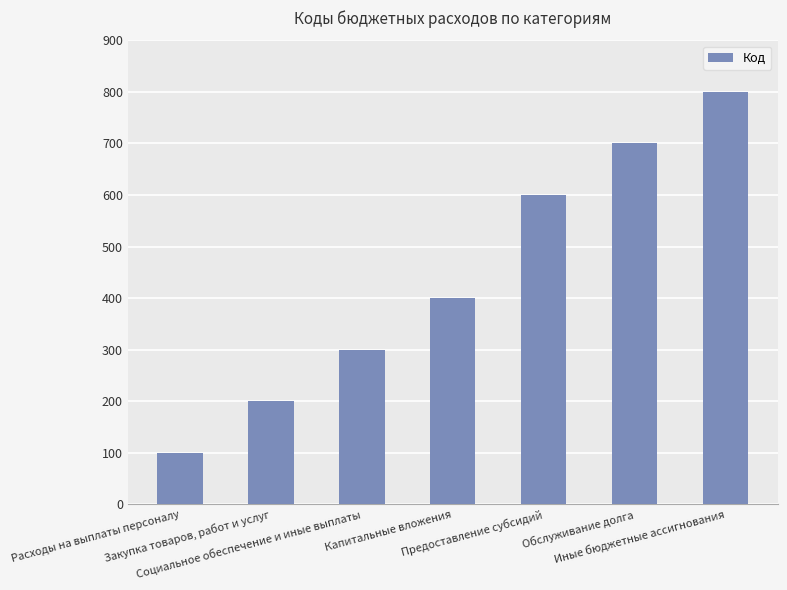

Read the value at Расходы на выплаты персоналу, to the nearest 100.

100